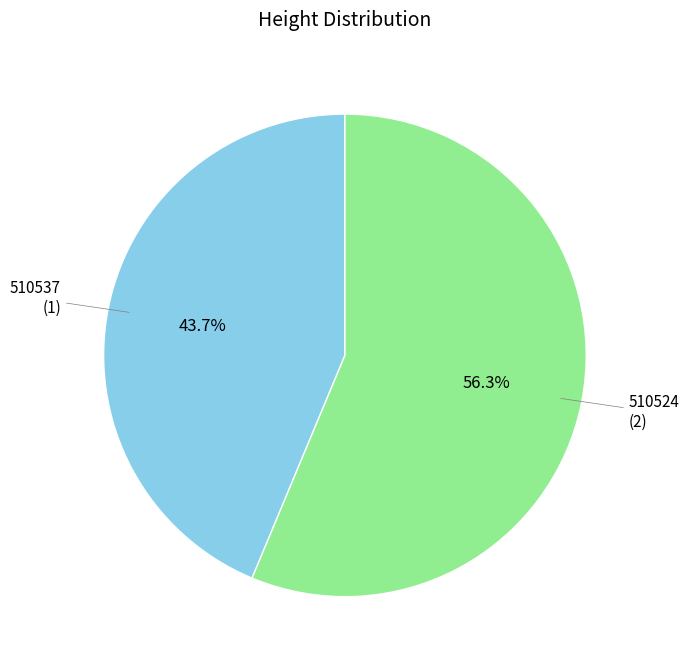

Is there a majority slice in this chart?

Yes